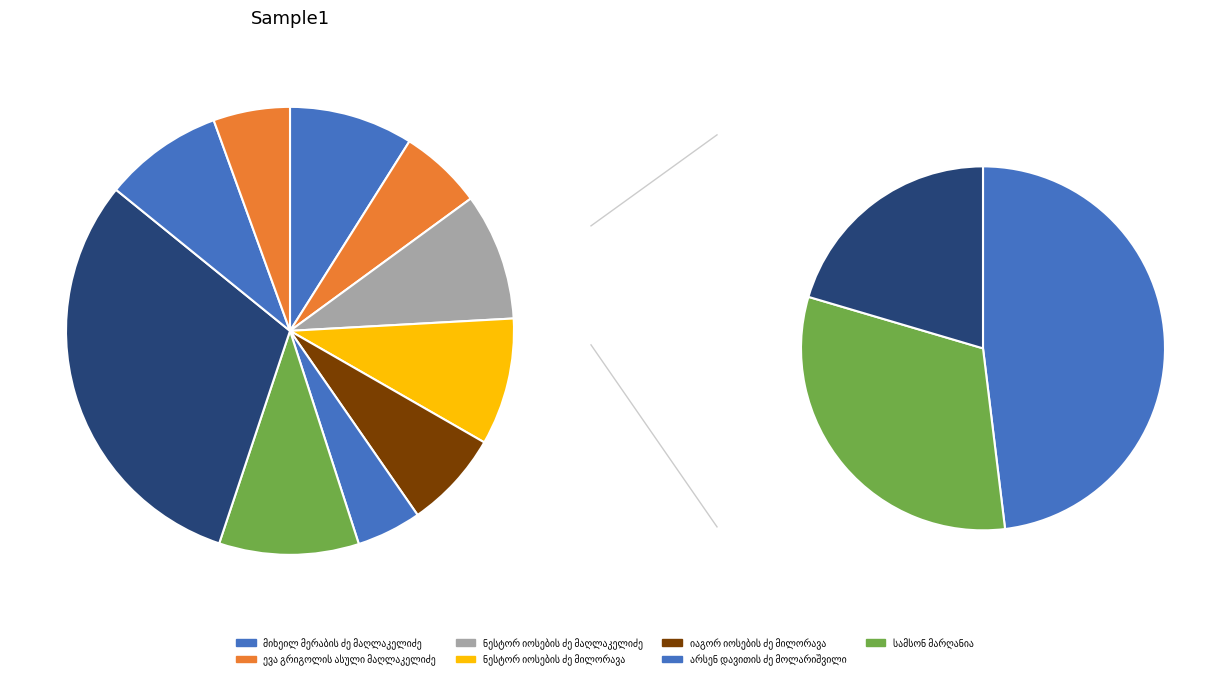

How many segments does this pie chart have?

10